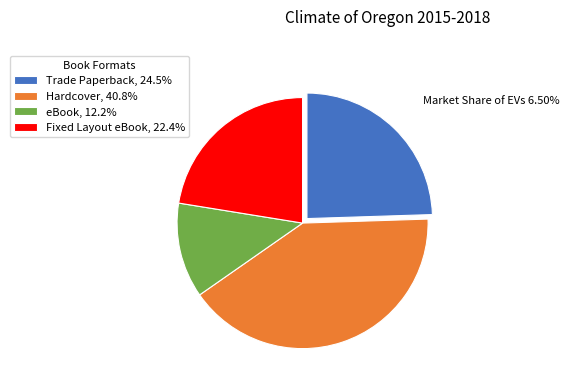

Approximately how many times larger is the value at eBook, 12.2% compared to Trade Paperback, 24.5%?

0.5